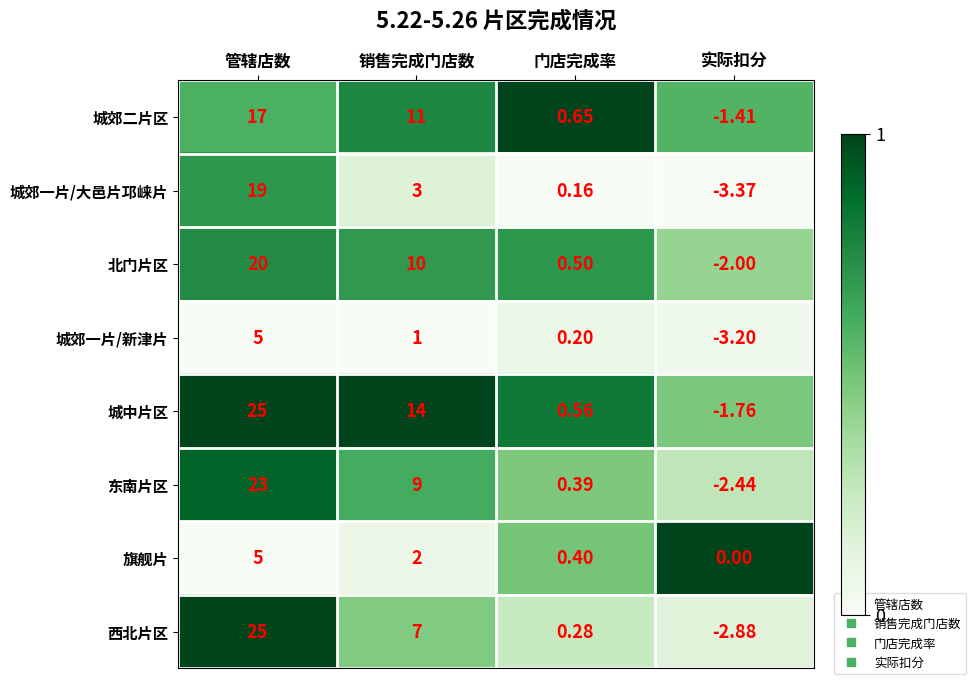

At which label does 城中片区 first exceed 14?

管辖店数